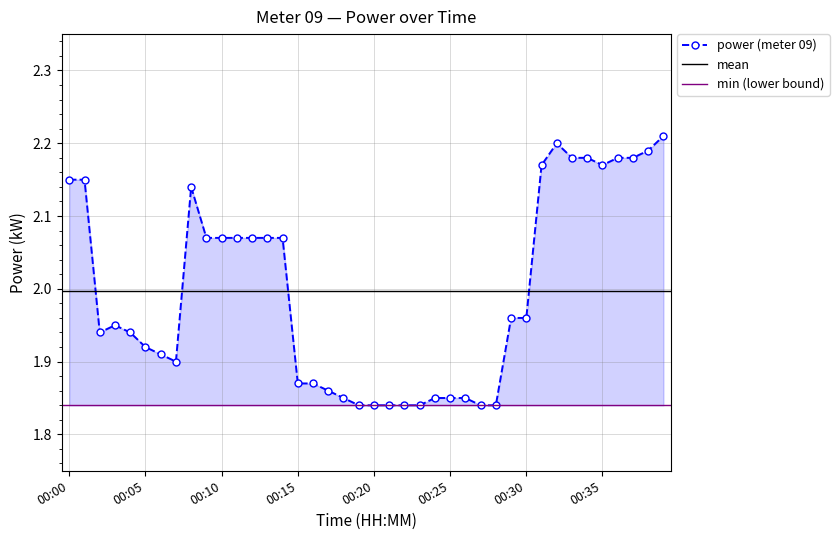

List the labels in order of value, largest first.

00:39, 00:32, 00:38, 00:33, 00:34, 00:36, 00:37, 00:31, 00:35, 00:00, 00:01, 00:08, 00:09, 00:10, 00:11, 00:12, 00:13, 00:14, 00:29, 00:30, 00:03, 00:02, 00:04, 00:05, 00:06, 00:07, 00:15, 00:16, 00:17, 00:18, 00:24, 00:25, 00:26, 00:19, 00:20, 00:21, 00:22, 00:23, 00:27, 00:28